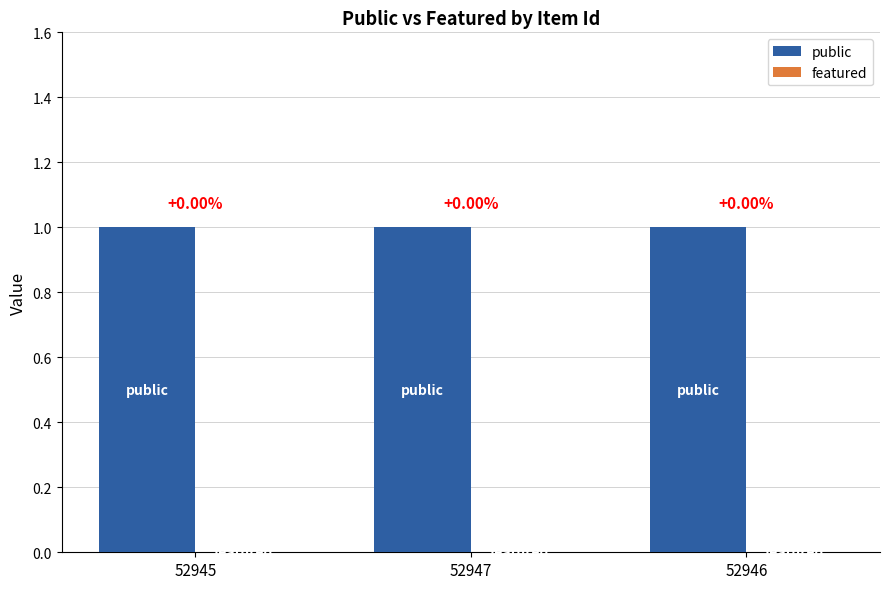

Is it true that public equals 1 at 52947?

True